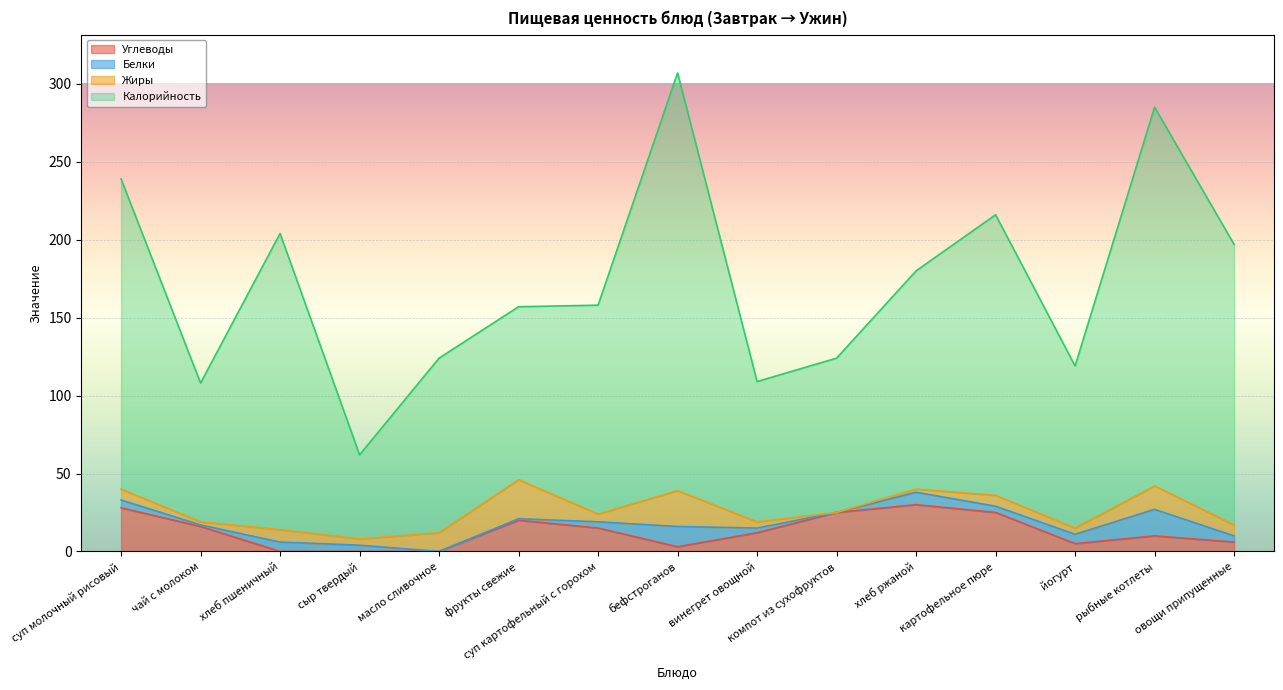

What is the total value across all series at компот из сухофруктов?

124